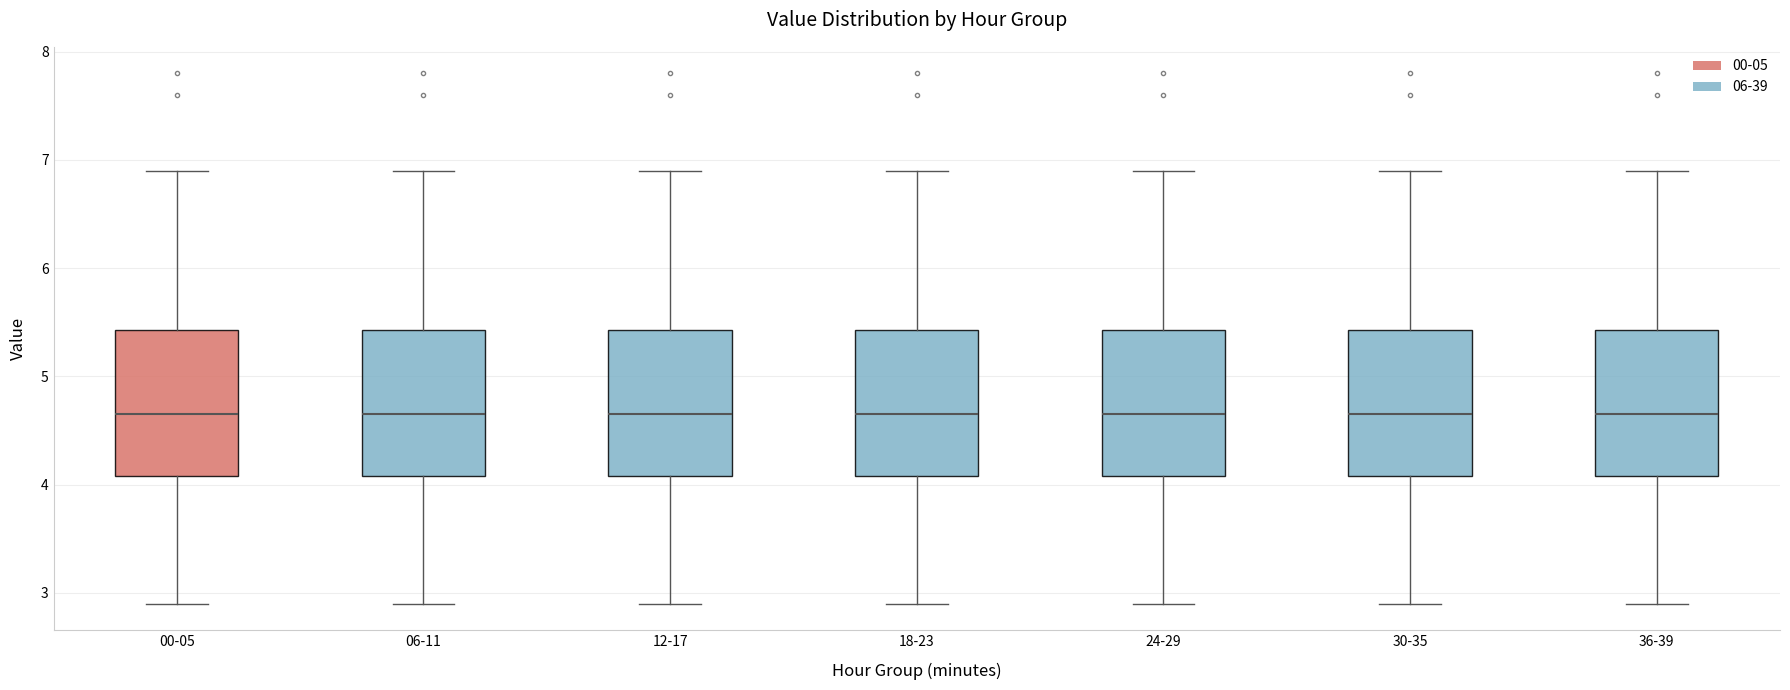

Reading left to right, transcribe this box plot: for each box, give where its median line is, the range the box spans, and where its two whiskers end, as read against the y-axis. The values are not printed on the chart, so give them approximately, as read against the axis.

00-05: median 4.7, box 4.1 to 5.4, whiskers 2.9 to 6.9
06-11: median 4.7, box 4.1 to 5.4, whiskers 2.9 to 6.9
12-17: median 4.7, box 4.1 to 5.4, whiskers 2.9 to 6.9
18-23: median 4.7, box 4.1 to 5.4, whiskers 2.9 to 6.9
24-29: median 4.7, box 4.1 to 5.4, whiskers 2.9 to 6.9
30-35: median 4.7, box 4.1 to 5.4, whiskers 2.9 to 6.9
36-39: median 4.7, box 4.1 to 5.4, whiskers 2.9 to 6.9